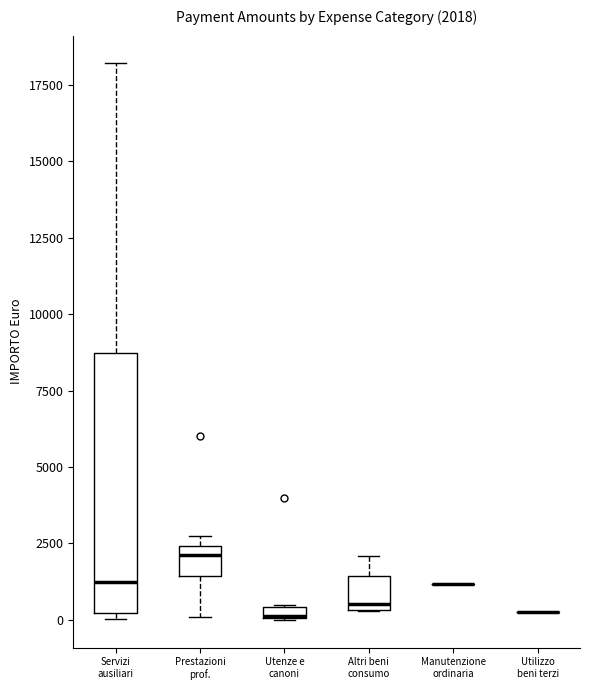

Which box is the tallest, from its lower edge to its upper edge?

Servizi ausiliari